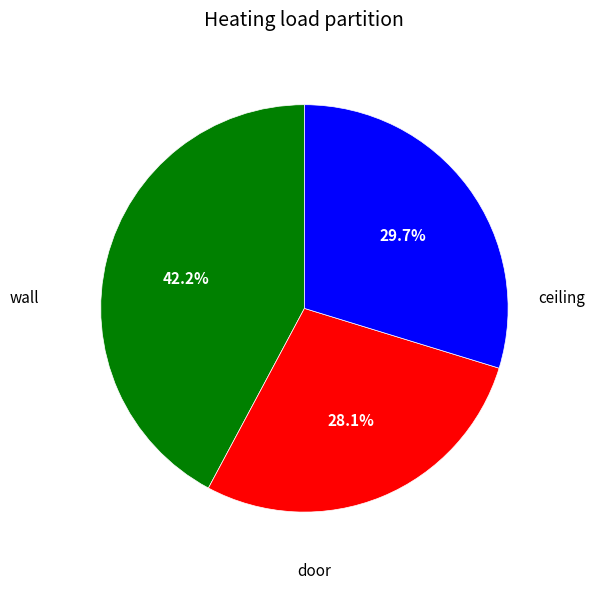

Is there any slice that represents more than half of the pie?

No